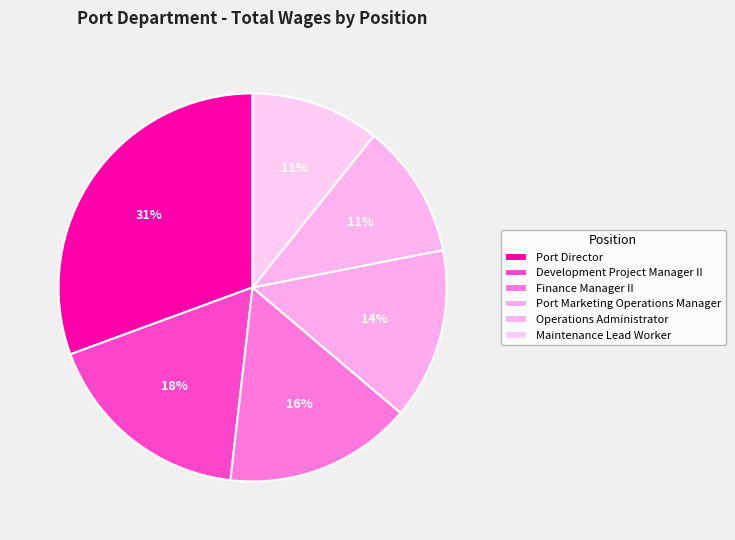

Count the number of slices in the pie.

6